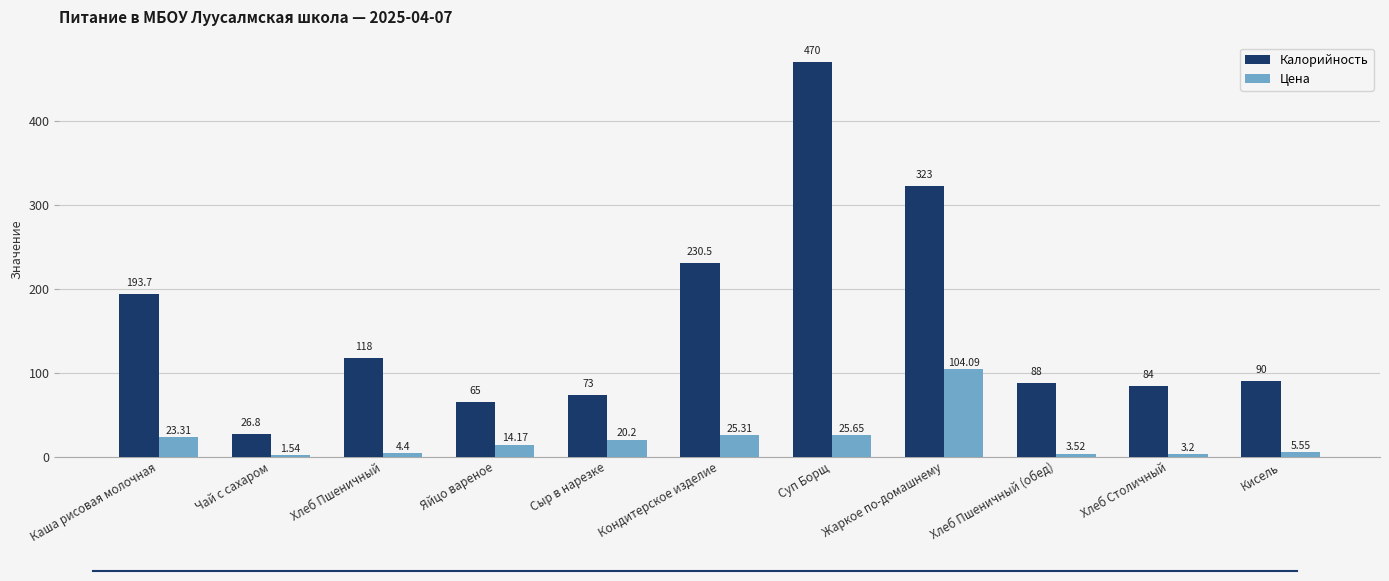

How many values in the Калорийность series are below 90?

5